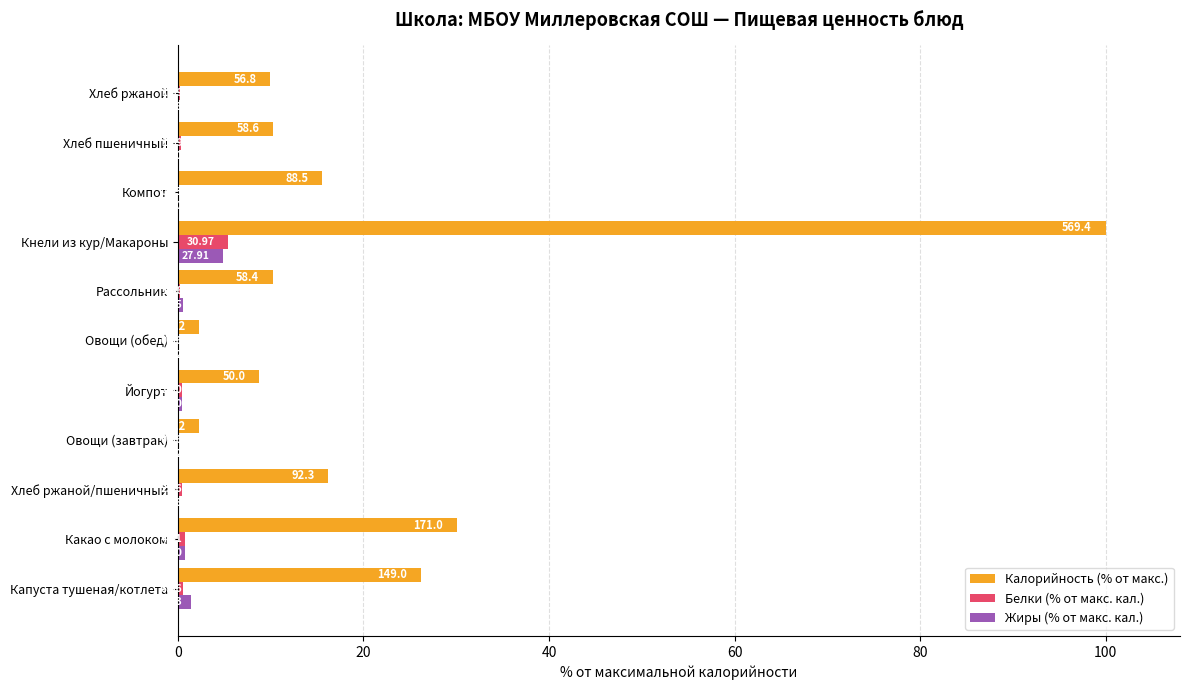

What position from the left is Капуста тушеная/котлета?

1